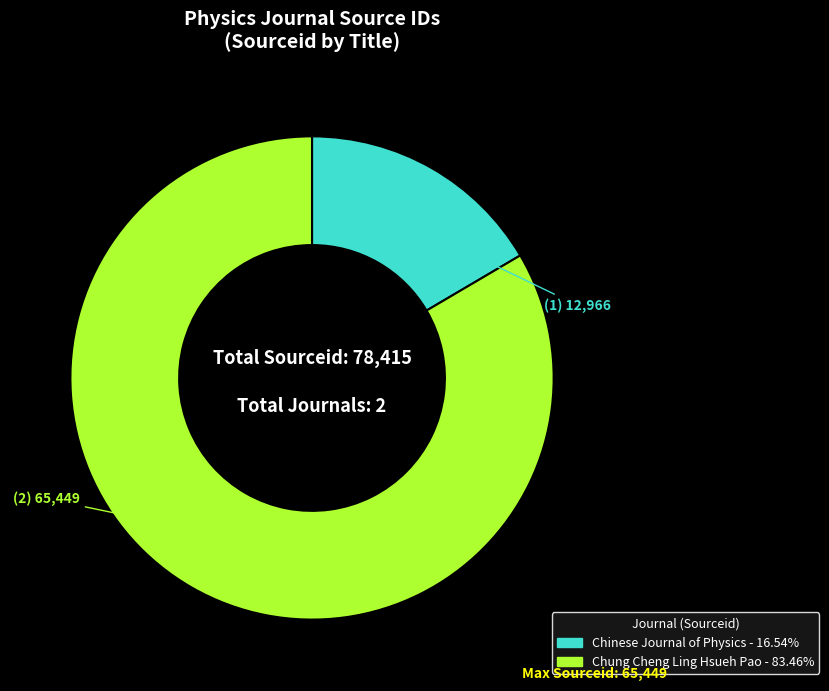

Combined, do Chung Cheng Ling Hsueh Pao and Chinese Journal of Physics account for over 50%?

Yes